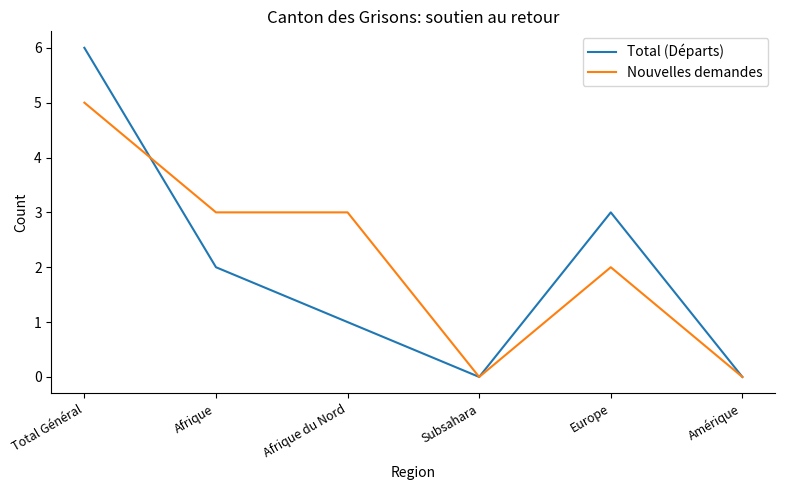

What is the maximum value shown in the chart?

6